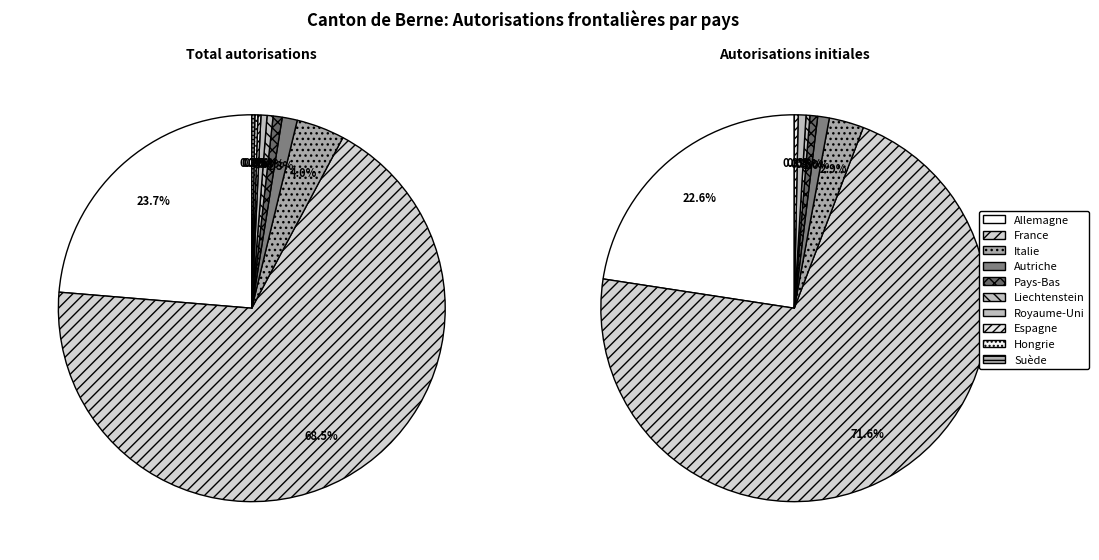

Between Pays-Bas and Espagne, which is larger?

Pays-Bas